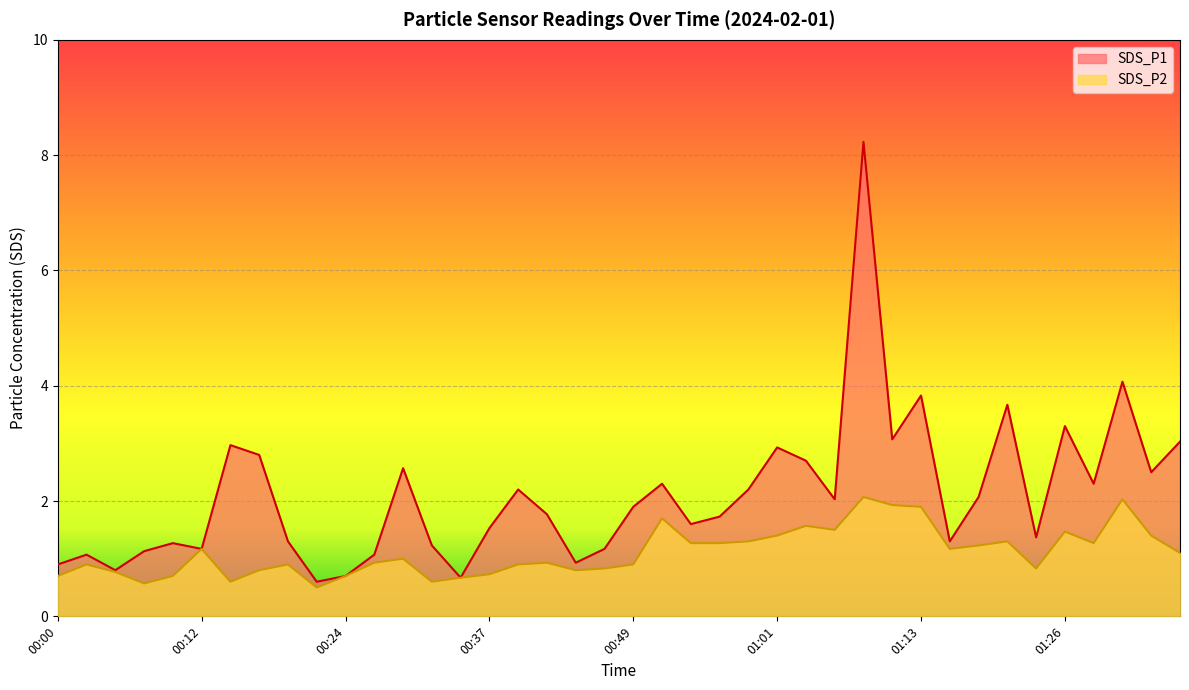

True or false: SDS_P1 and SDS_P2 intersect in this chart.

False